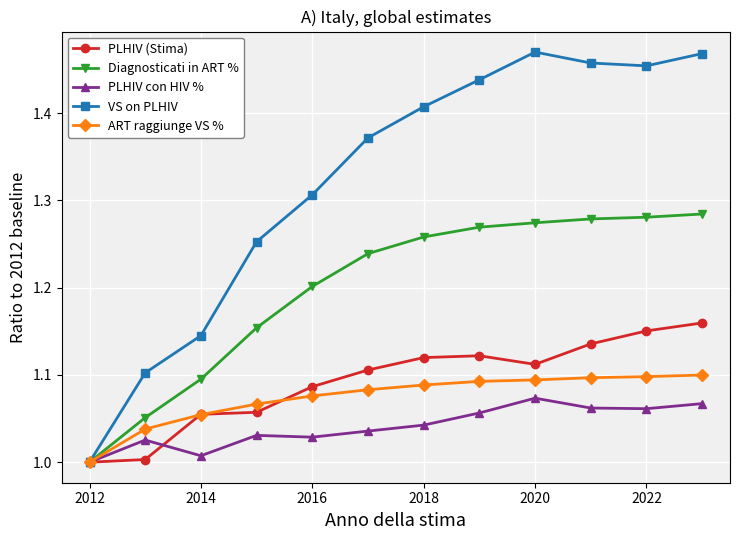

Which series has the largest total across all categories?

VS on PLHIV